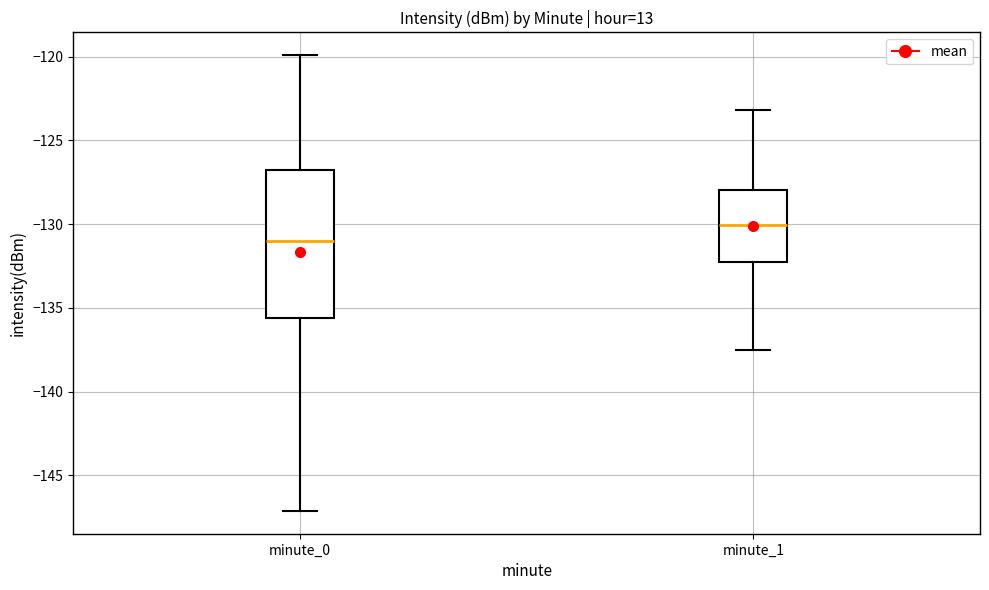

Comparing the boxes themselves (not the whiskers), which one is the tallest?

minute_0